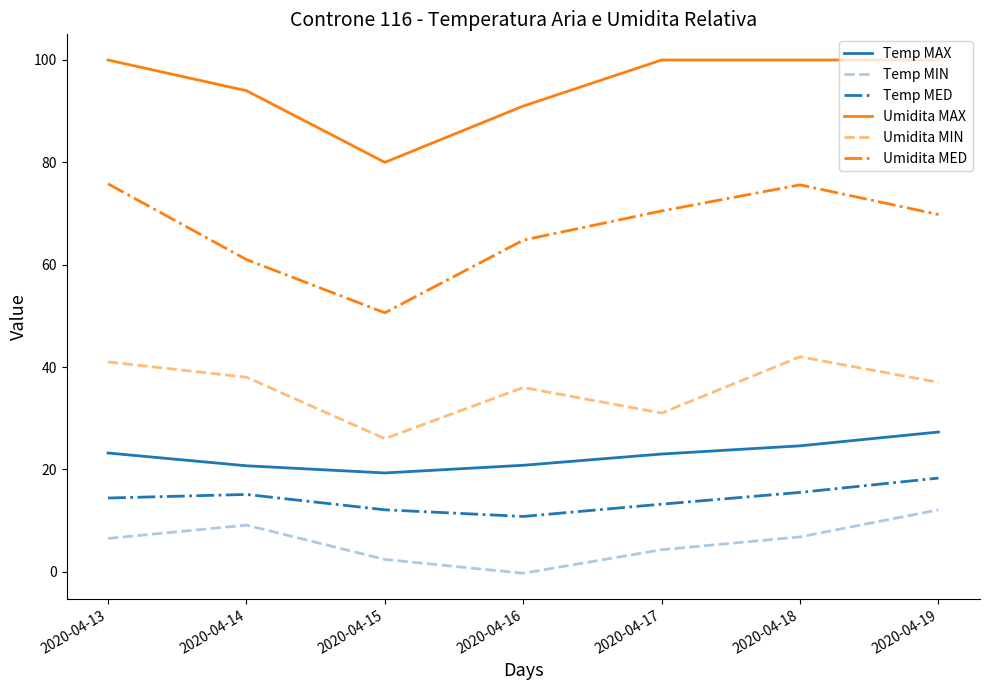

True or false: Umidita MED and Temp MED intersect in this chart.

False